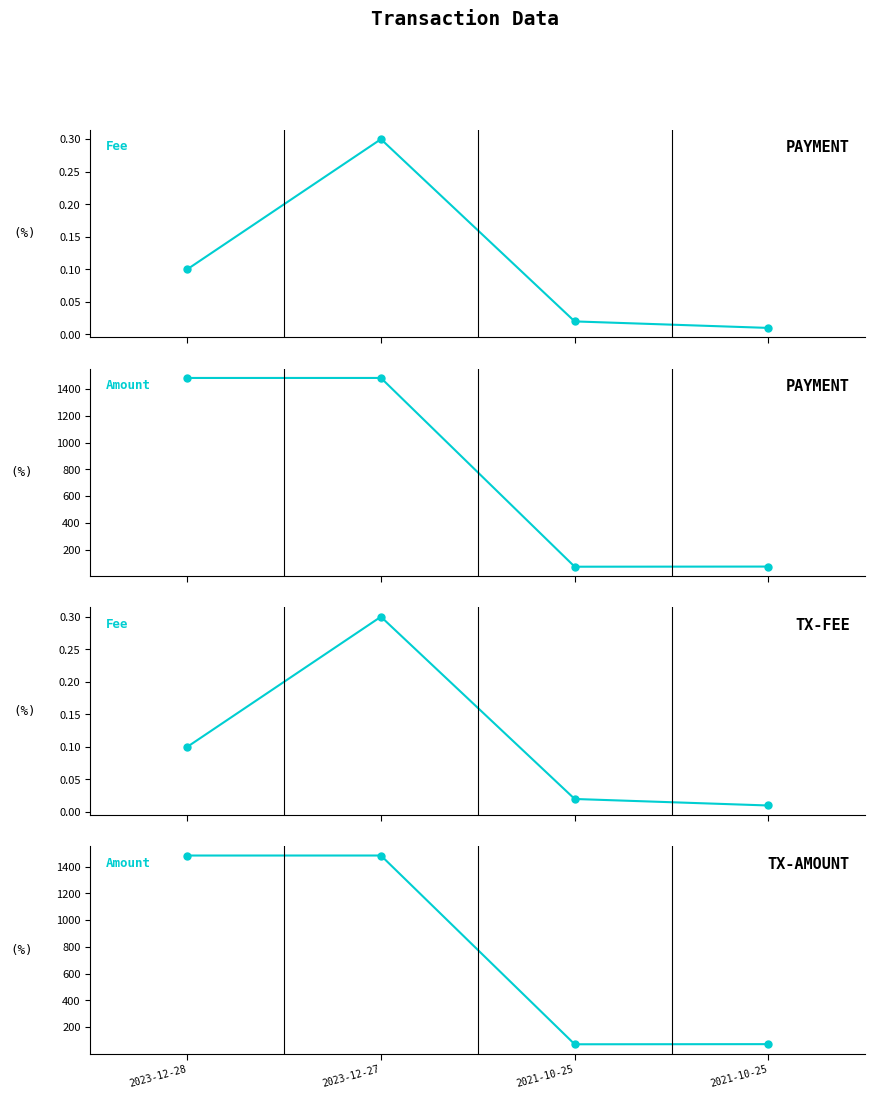

Reading right to left, what are all the values shown in this chart?

Fee: 0.0	0.0	0.3	0.1
Amount: 73.4	72.3	1483.1	1483.0